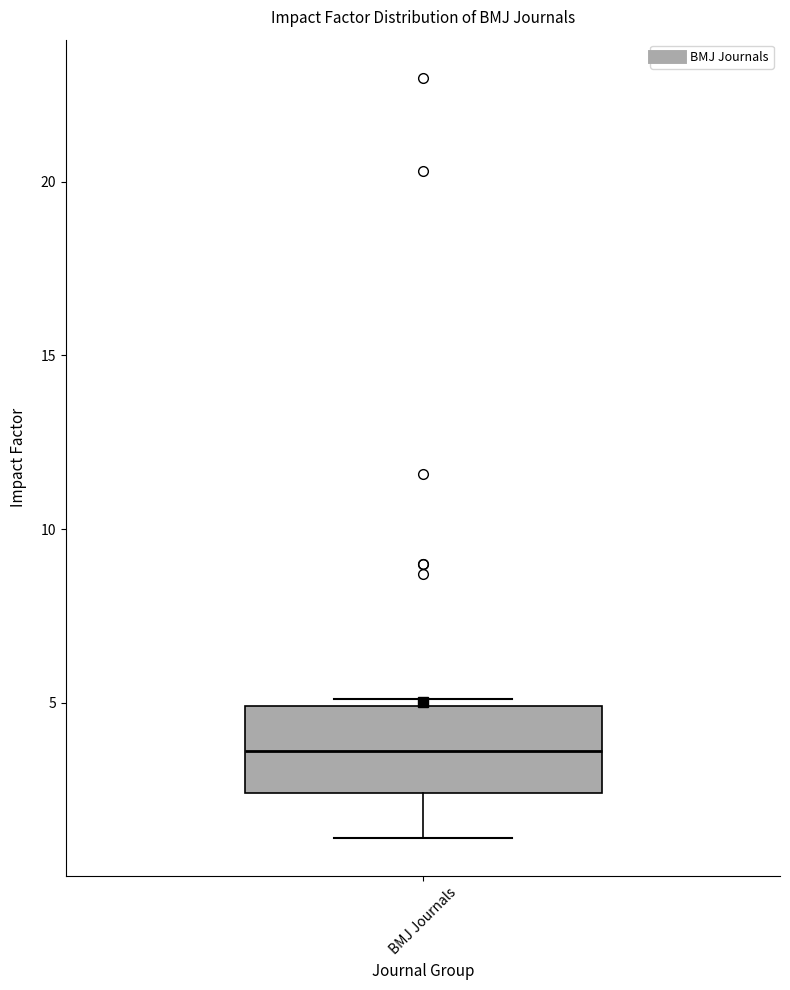

Transcribe this box plot: give where the median line is, the range the box spans, and where the two whiskers end, as read against the y-axis. The values are not printed on the chart, so give them approximately, as read against the axis.

median 3.5, box 2.5 to 5.0, whiskers 1.0 to 5.0 (just above the box's upper edge)